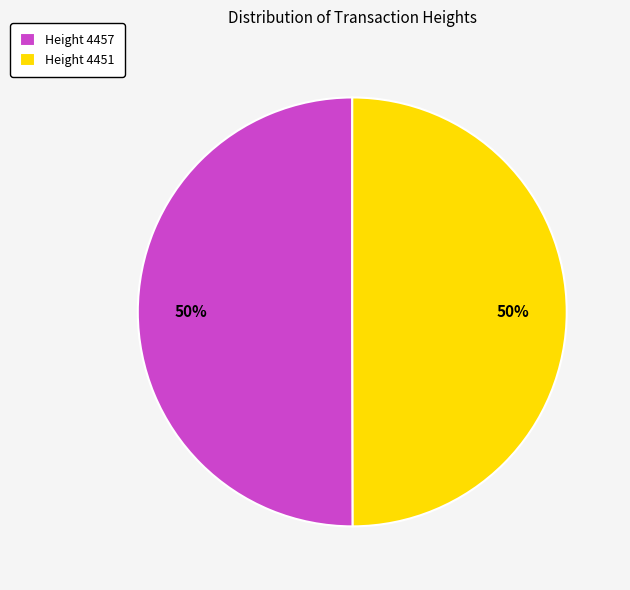

What is the ratio of the value at Height 4451 to the value at Height 4457?

1.0